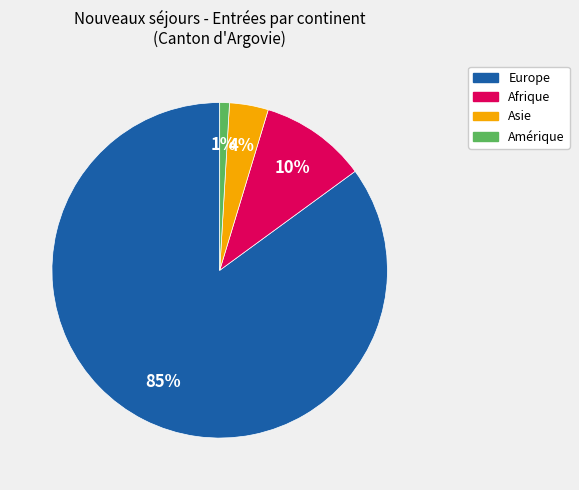

To the nearest percent, what is the difference between the largest and smallest slice percentages?

84%